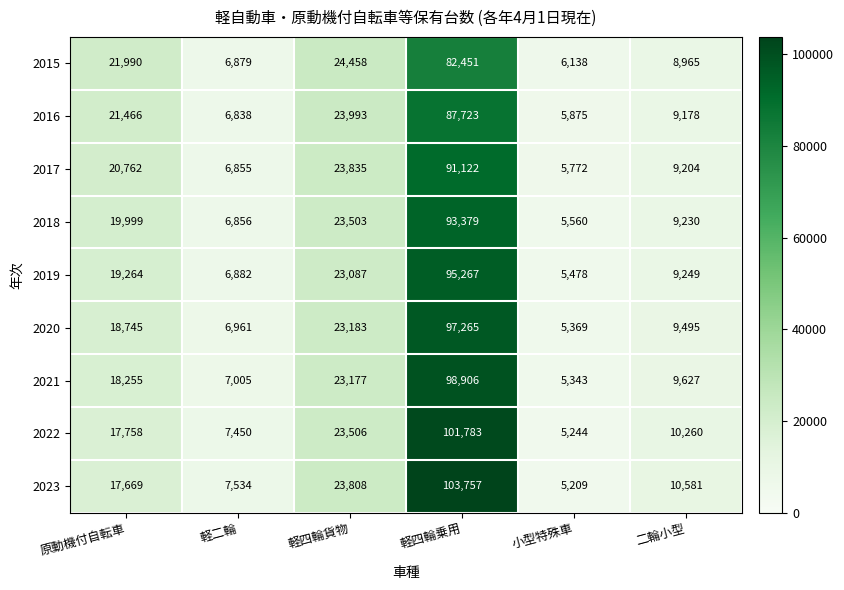

At 小型特殊車, list the series in order from smallest to largest.

2023, 2022, 2021, 2020, 2019, 2018, 2017, 2016, 2015